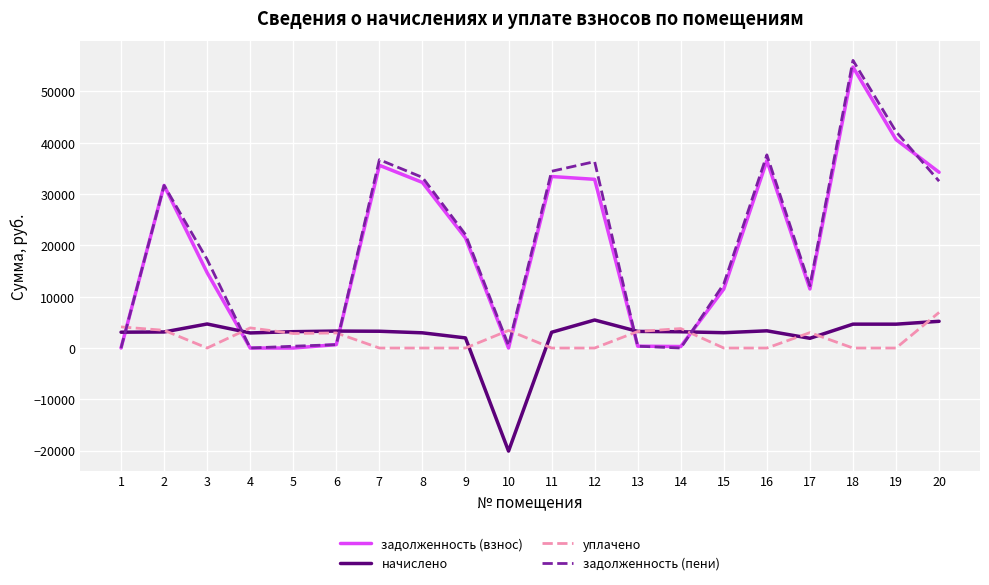

Between 1 and 2, which series saw the biggest shift?

задолженность (взнос)